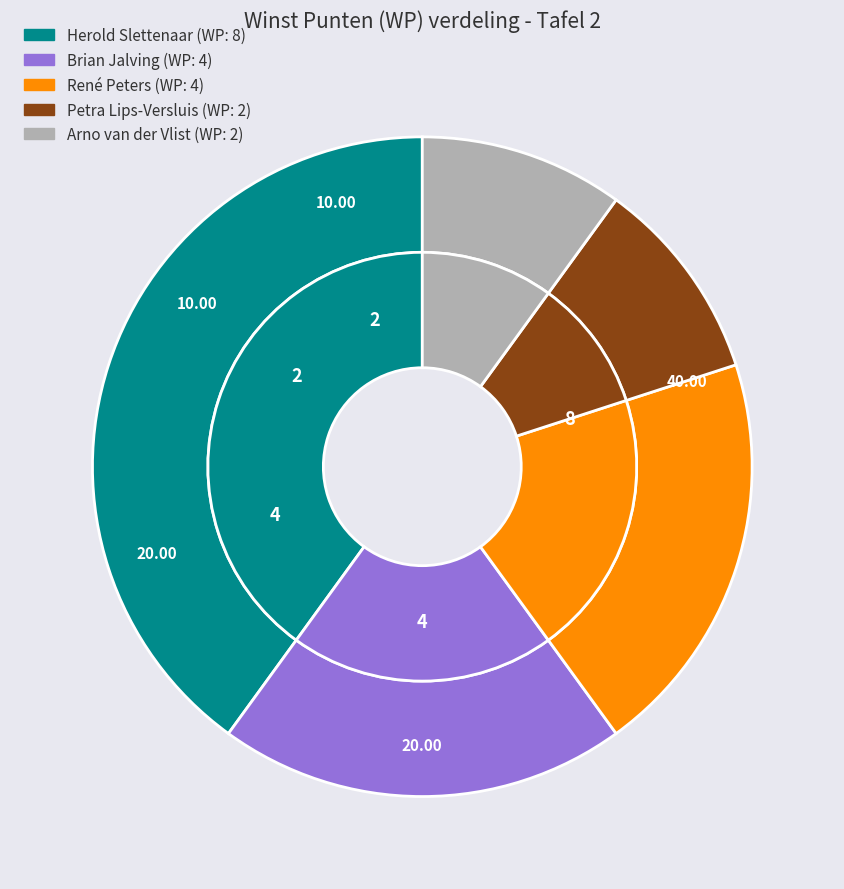

Rank the categories by value from lowest to highest.

Petra Lips-Versluis, Arno van der Vlist, Brian Jalving, René Peters, Herold Slettenaar